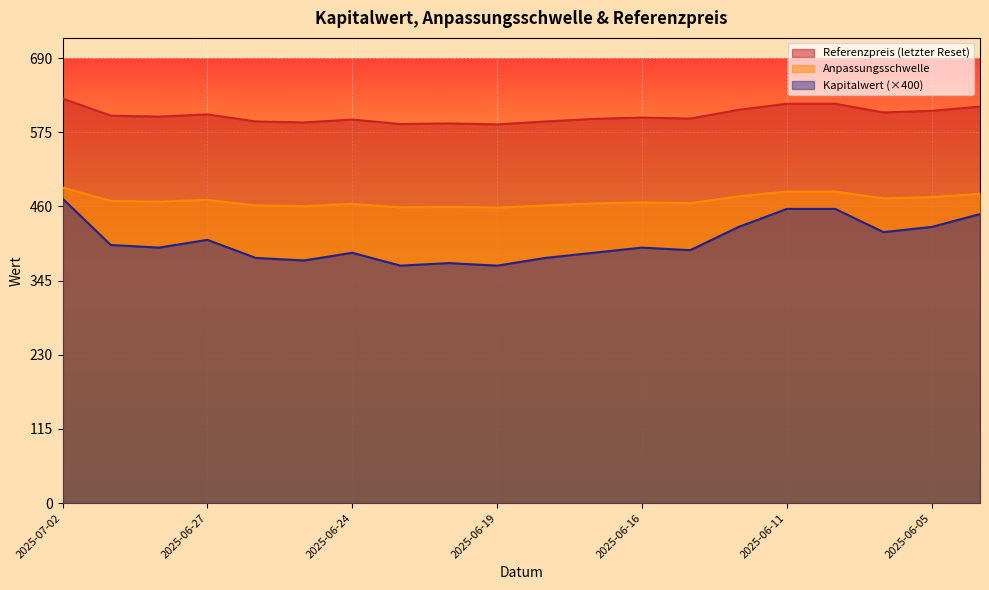

Reading left to right, extract all data points from this chart.

Kapitalwert: 2025-07-02=472.0	2025-07-01=400.0	2025-06-30=396.0	2025-06-27=408.0	2025-06-26=380.0	2025-06-25=376.0	2025-06-24=388.0	2025-06-23=368.0	2025-06-20=372.0	2025-06-19=368.0	2025-06-18=380.0	2025-06-17=388.0	2025-06-16=396.0	2025-06-13=392.0	2025-06-12=428.0	2025-06-11=456.0	2025-06-10=456.0	2025-06-06=420.0	2025-06-05=428.0	2025-06-04=448.0
Anpassungsschwelle: 2025-07-02=627.0	2025-07-01=600.5	2025-06-30=599.0	2025-06-27=602.5	2025-06-26=591.5	2025-06-25=590.0	2025-06-24=594.5	2025-06-23=587.5	2025-06-20=588.5	2025-06-19=587.0	2025-06-18=591.5	2025-06-17=595.5	2025-06-16=597.5	2025-06-13=596.0	2025-06-12=609.5	2025-06-11=619.0	2025-06-10=619.0	2025-06-06=605.5	2025-06-05=608.0	2025-06-04=614.5
Referenzpreis: 2025-07-02=489.1	2025-07-01=468.4	2025-06-30=467.2	2025-06-27=469.9	2025-06-26=461.4	2025-06-25=460.2	2025-06-24=463.7	2025-06-23=458.2	2025-06-20=459.0	2025-06-19=457.9	2025-06-18=461.4	2025-06-17=464.5	2025-06-16=466.1	2025-06-13=464.9	2025-06-12=475.4	2025-06-11=482.8	2025-06-10=482.8	2025-06-06=472.3	2025-06-05=474.2	2025-06-04=479.3